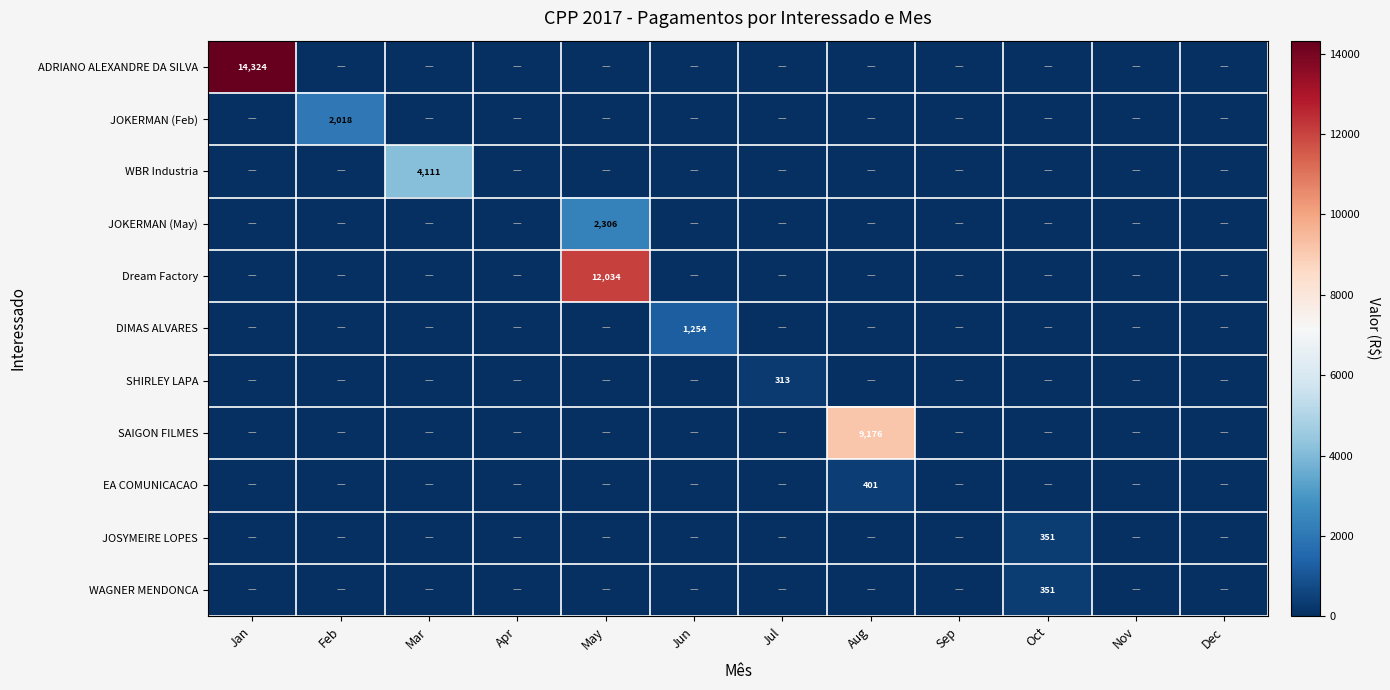

The JOKERMAN (Feb) series shows 2018 at Feb. True or false?

True